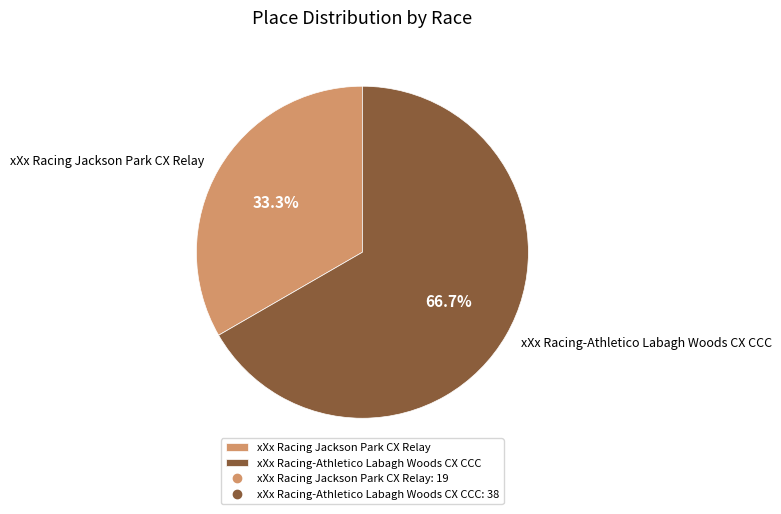

Rank the categories by value from lowest to highest.

xXx Racing Jackson Park CX Relay, xXx Racing-Athletico Labagh Woods CX CCC